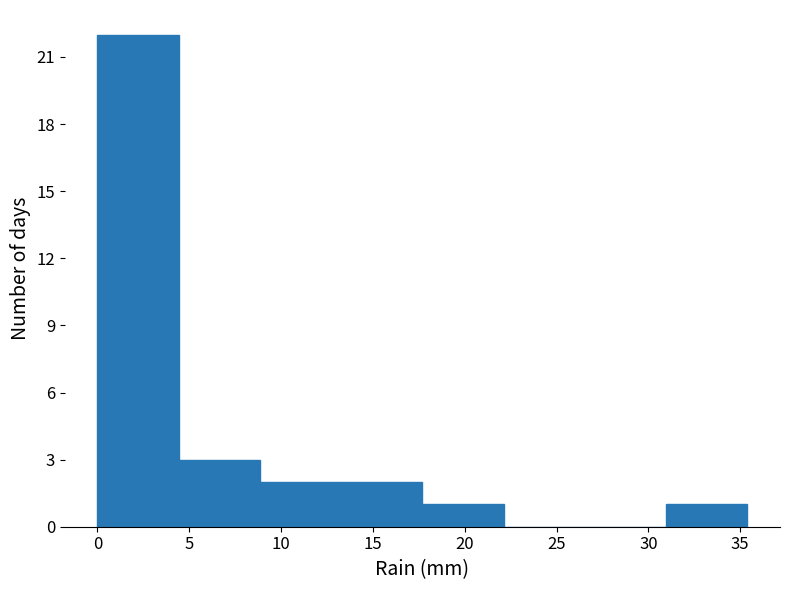

Reading left to right, transcribe this chart: for each bar, give the range it covers on the x-axis and its height. Neither the bar edges nor the heights are printed on the chart, so give them approximately, as read against the axes.

0.0 to 4.5: 22
4.5 to 9.0: 3
9.0 to 13.5: 2
13.5 to 17.5: 2
17.5 to 22.0: 1
22.0 to 26.5: 0
26.5 to 31.0: 0
31.0 to 35.5: 1